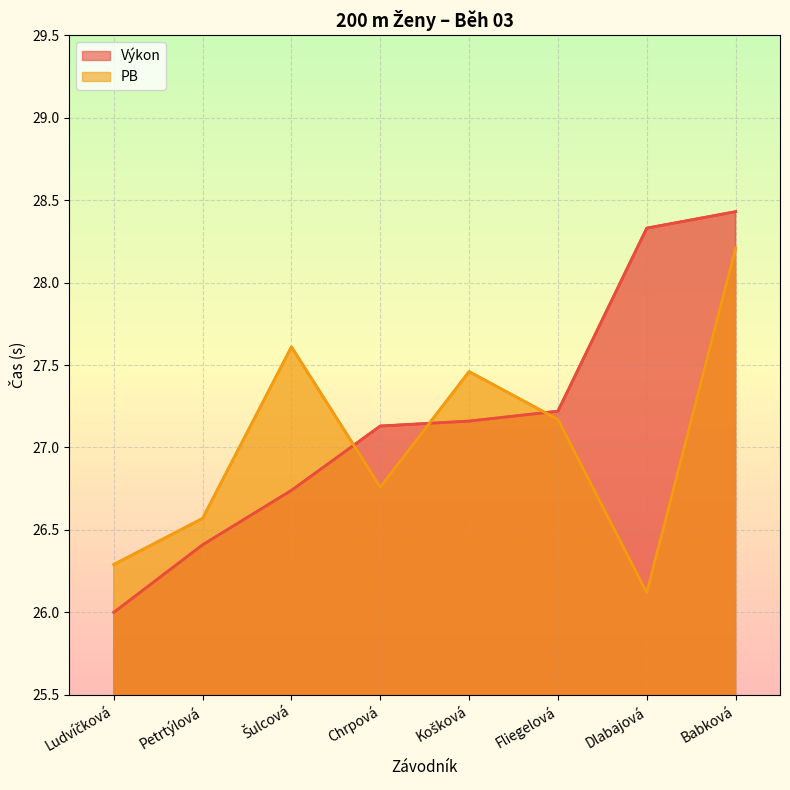

Reading right to left, what are all the values shown in this chart?

Výkon: Babková=28.4	Dlabajová=28.3	Fliegelová=27.2	Košková=27.2	Chrpová=27.1	Šulcová=26.7	Petrtýlová=26.4	Ludvíčková=26.0
PB: Babková=28.2	Dlabajová=26.1	Fliegelová=27.2	Košková=27.5	Chrpová=26.8	Šulcová=27.6	Petrtýlová=26.6	Ludvíčková=26.3